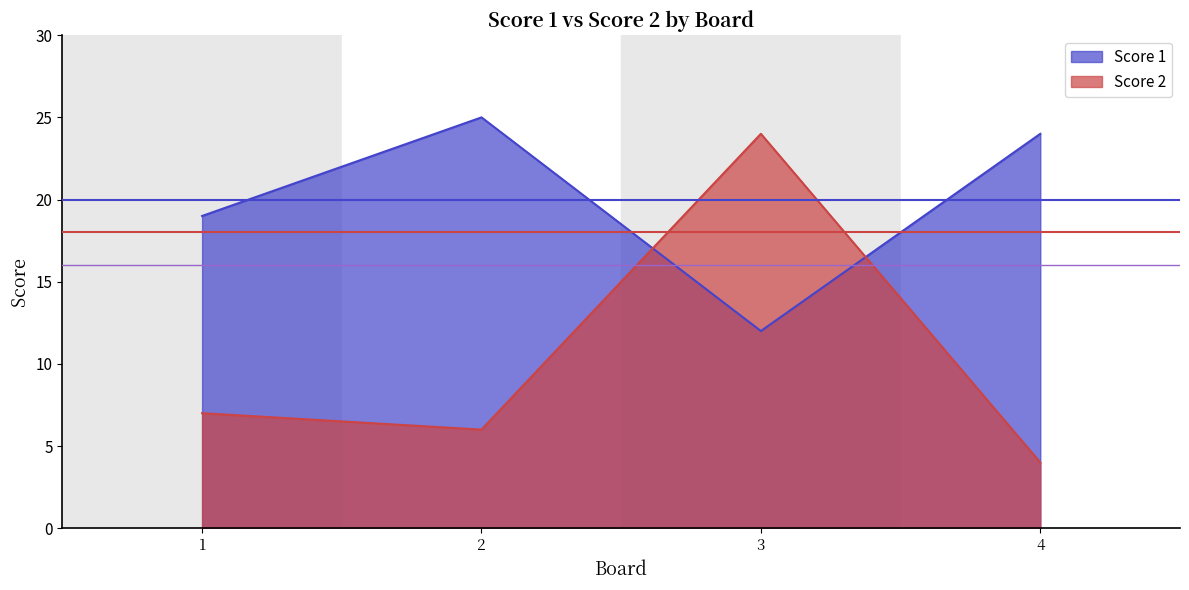

At which category does Score 2 reach its first local peak?

3